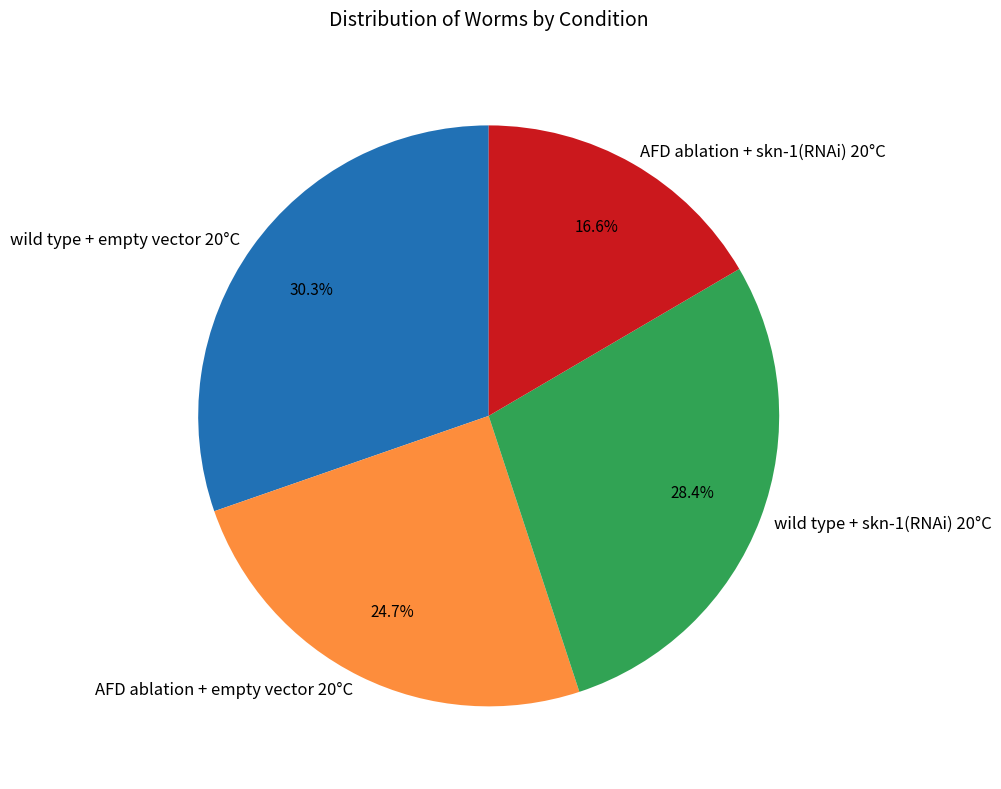

What is the total percentage of wild type + skn-1(RNAi) 20°C and AFD ablation + empty vector 20°C?

53.1%